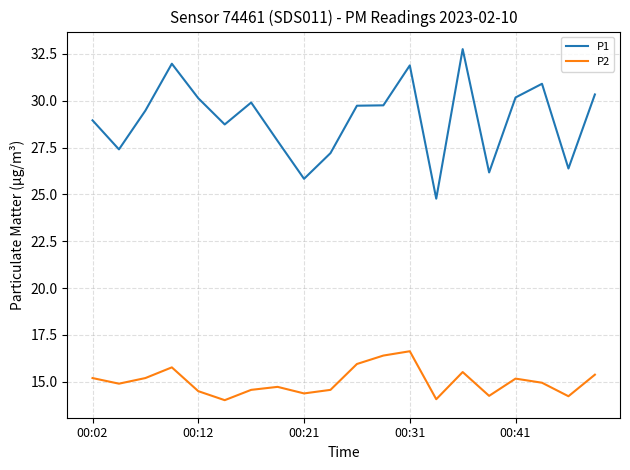

What is the greatest value displayed?

32.8